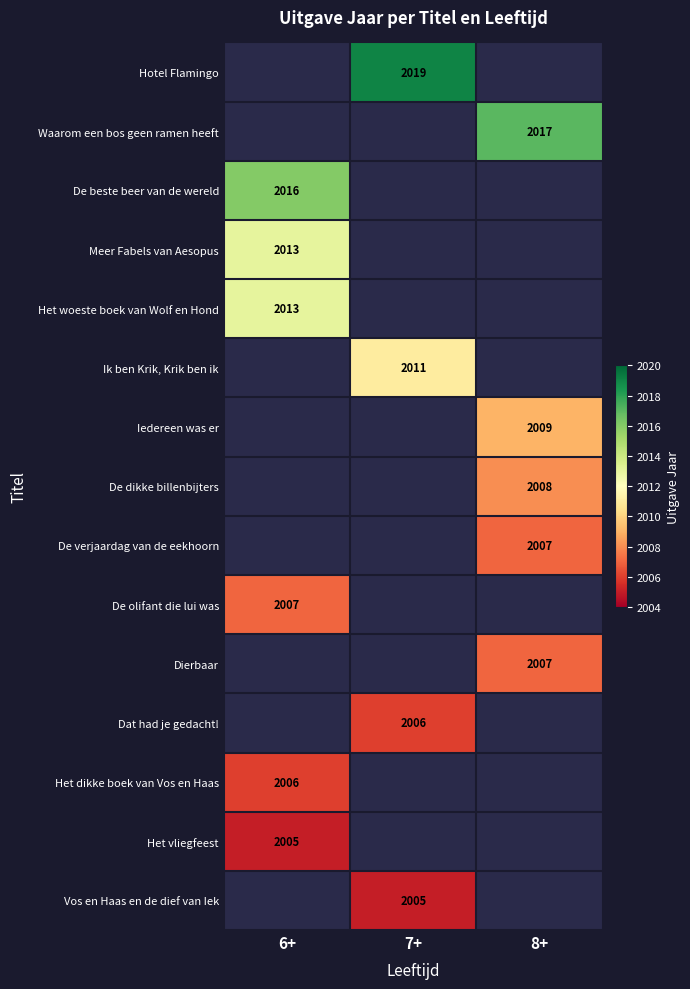

The value of Dierbaar at 8+ is 1062. True or false?

False